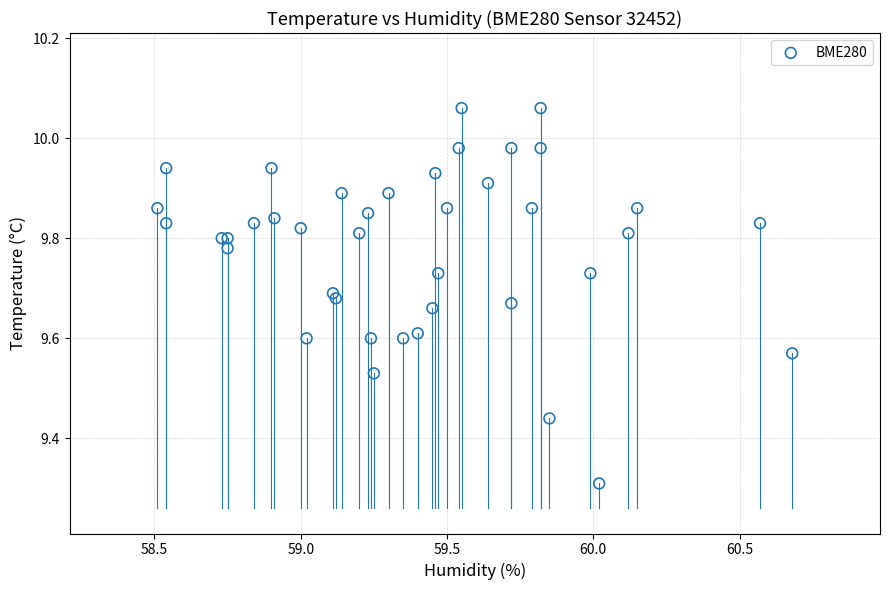

What Y value in the scatter plot is closest to 9?

9.3